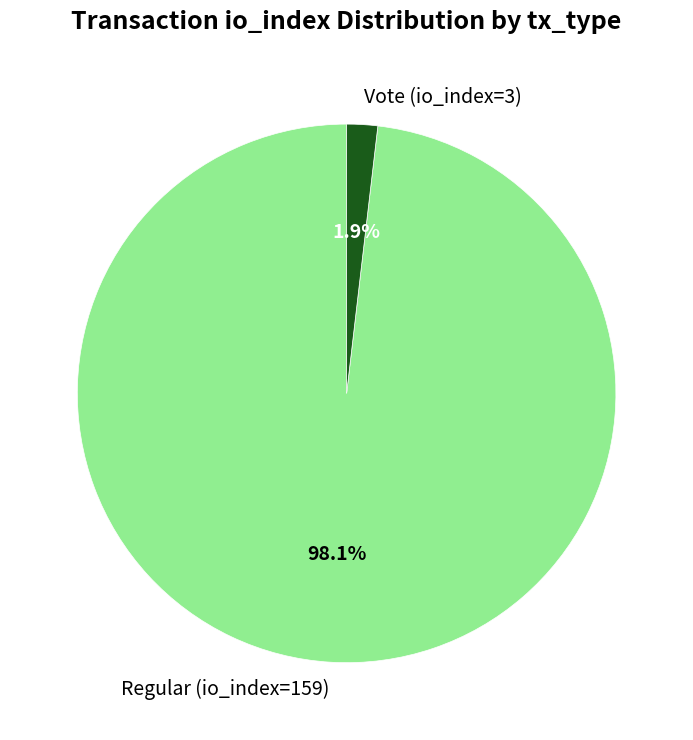

What percentage is the Vote (io_index=3) slice, to the nearest percent?

2%